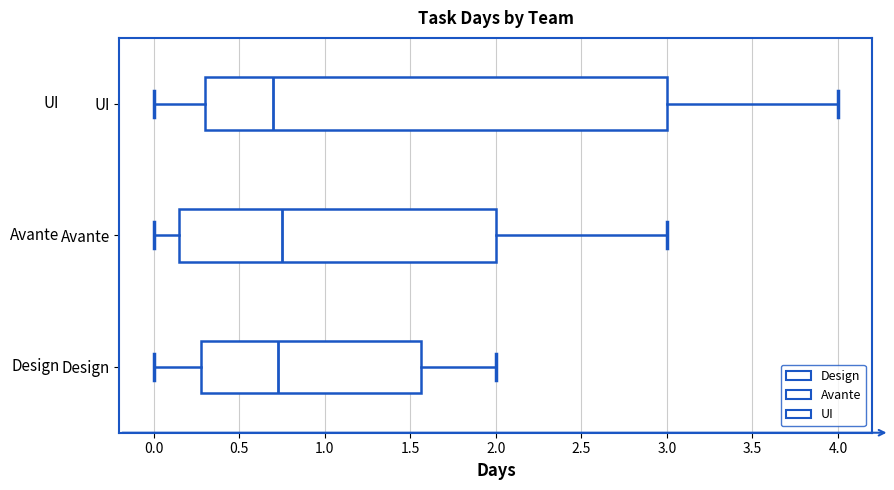

Reading bottom to top, read every box against the x-axis: the position of its median line, the range the box covers, and the ends of its whiskers. The values are not printed on the chart, so give them approximately, as read against the axis.

Design: median 0.75, box 0.30 to 1.55, whiskers 0.00 to 2.00
Avante: median 0.75, box 0.15 to 2.00, whiskers 0.00 to 3.00
UI: median 0.70, box 0.30 to 3.00, whiskers 0.00 to 4.00